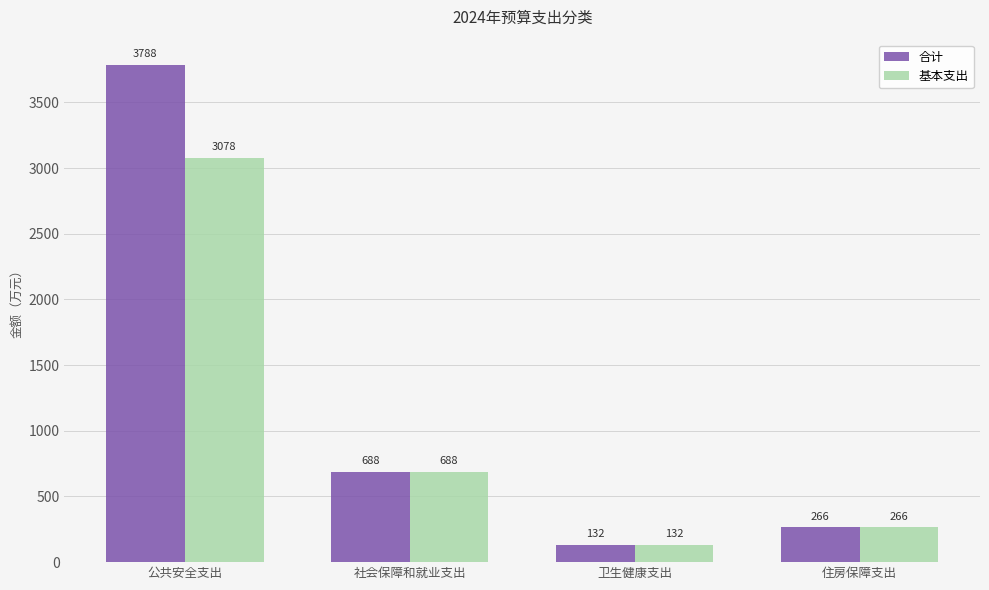

How many values in the 合计 series are below 688?

2